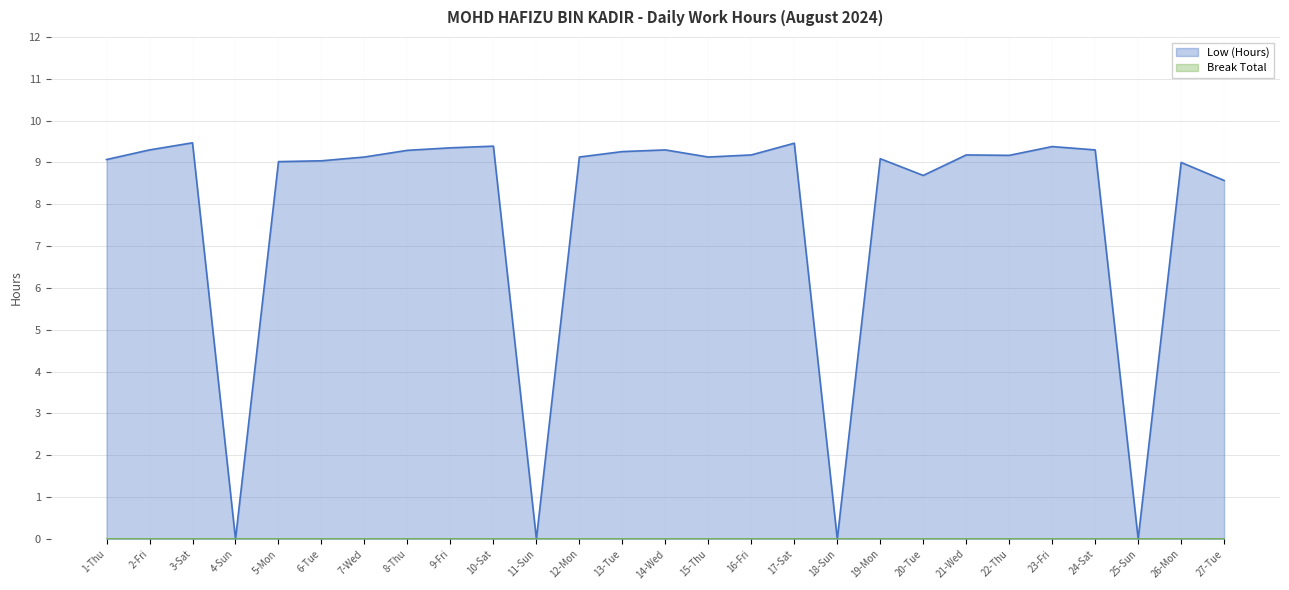

Rank the categories by value from highest to lowest.

3-Sat, 17-Sat, 10-Sat, 23-Fri, 9-Fri, 2-Fri, 14-Wed, 24-Sat, 8-Thu, 13-Tue, 16-Fri, 21-Wed, 22-Thu, 7-Wed, 12-Mon, 15-Thu, 19-Mon, 1-Thu, 6-Tue, 5-Mon, 26-Mon, 20-Tue, 27-Tue, 4-Sun, 11-Sun, 18-Sun, 25-Sun